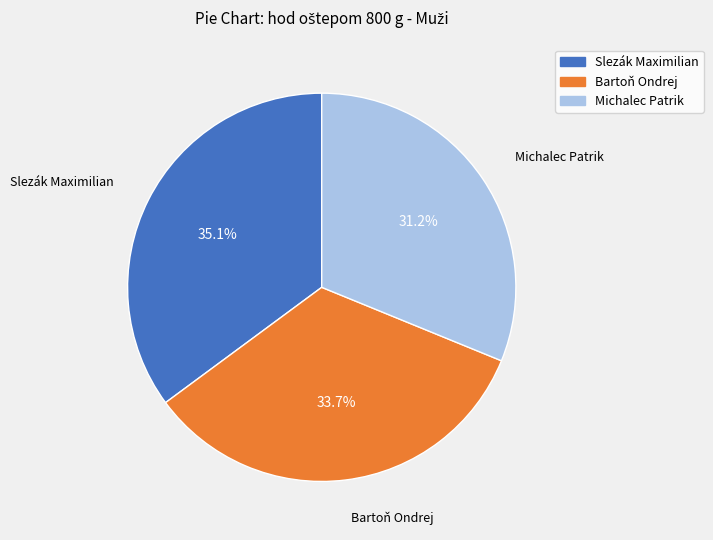

What portion of the pie excludes Slezák Maximilian?

64.9%